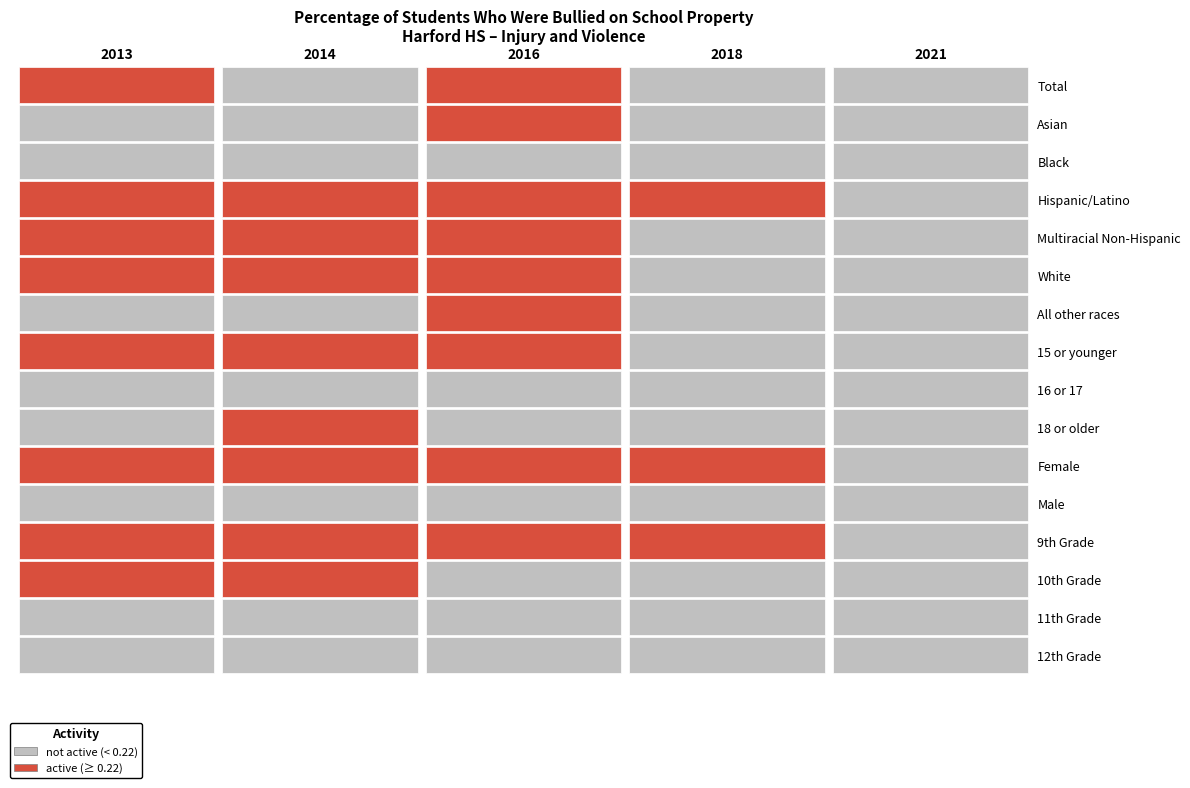

At how many categories does at least one series exceed 0?

5